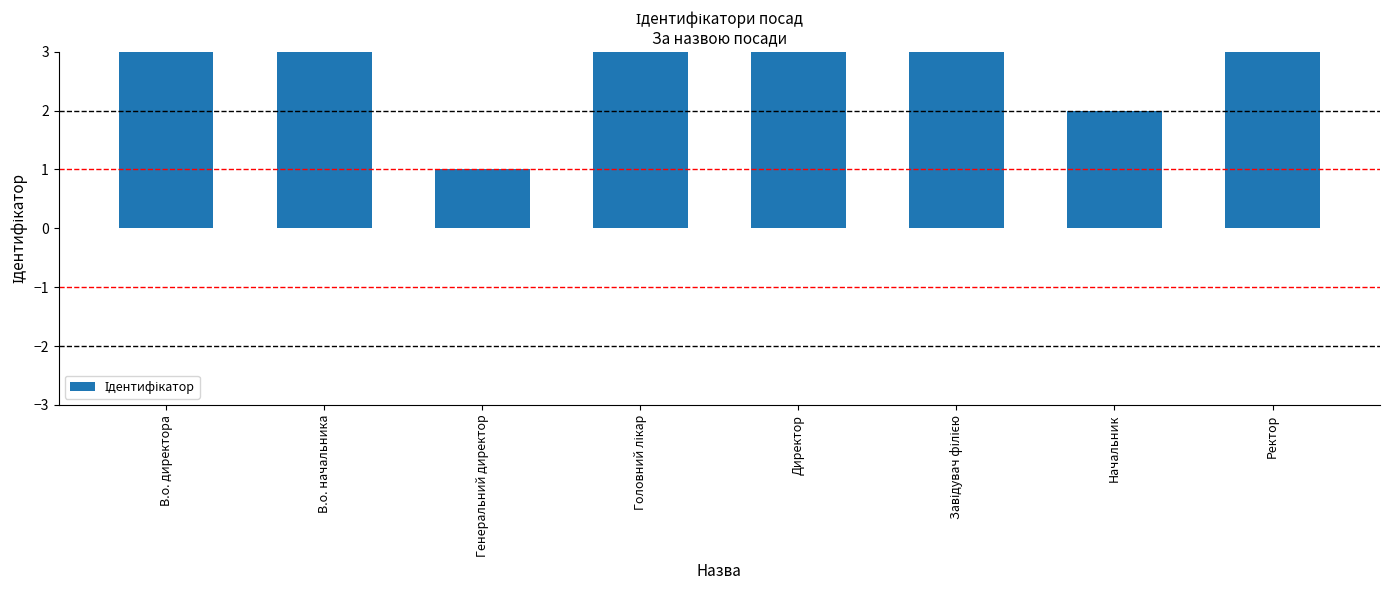

What is the maximum value shown in the chart?

8